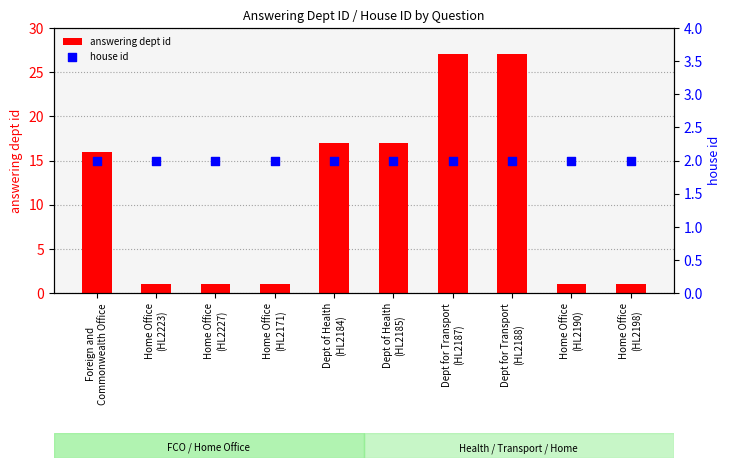

What is the total value across all series at Home Office
(HL2223)?

3